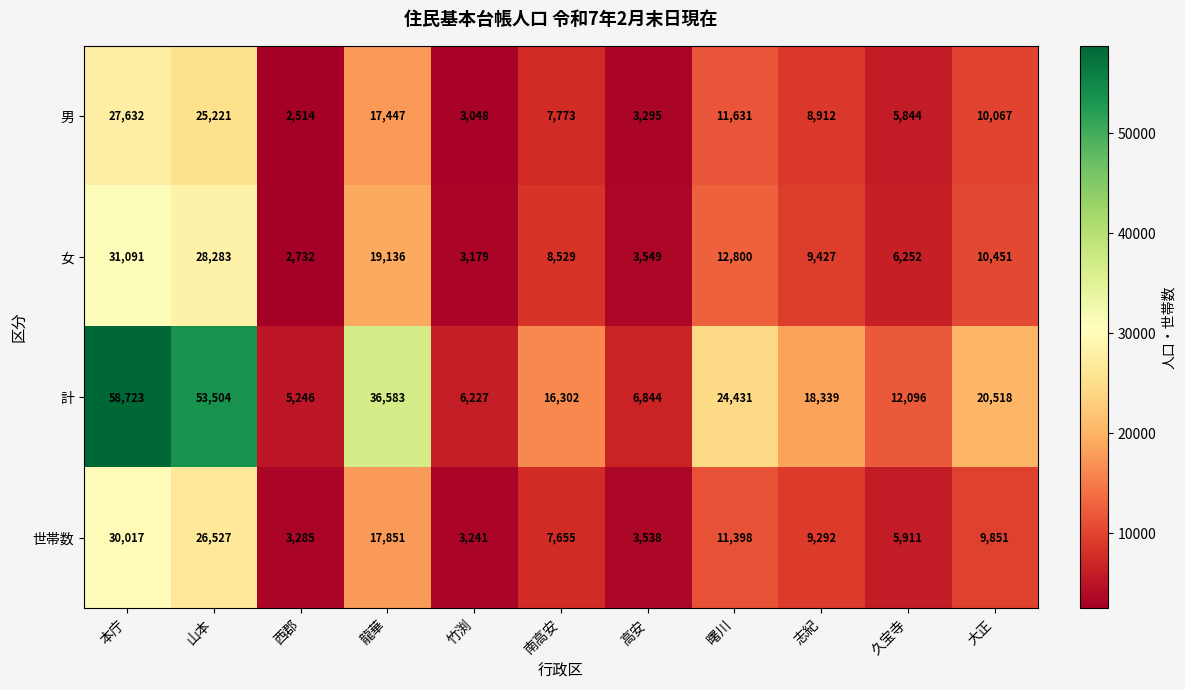

At which category does the chart reach its minimum across all series?

西郡